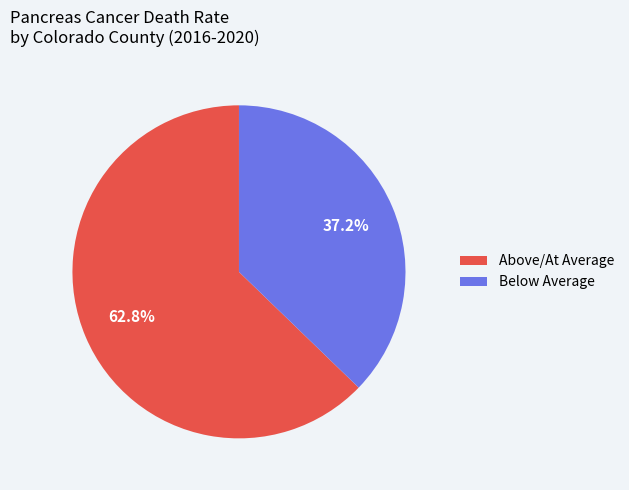

Rank the categories by value from highest to lowest.

Above/At Average, Below Average